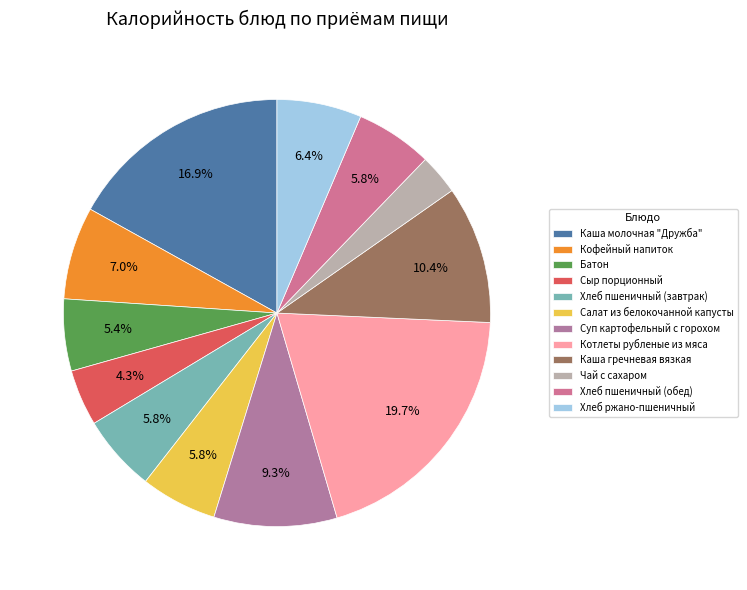

Is the sum of Хлеб ржано-пшеничный and Салат из белокочанной капусты greater than half?

No